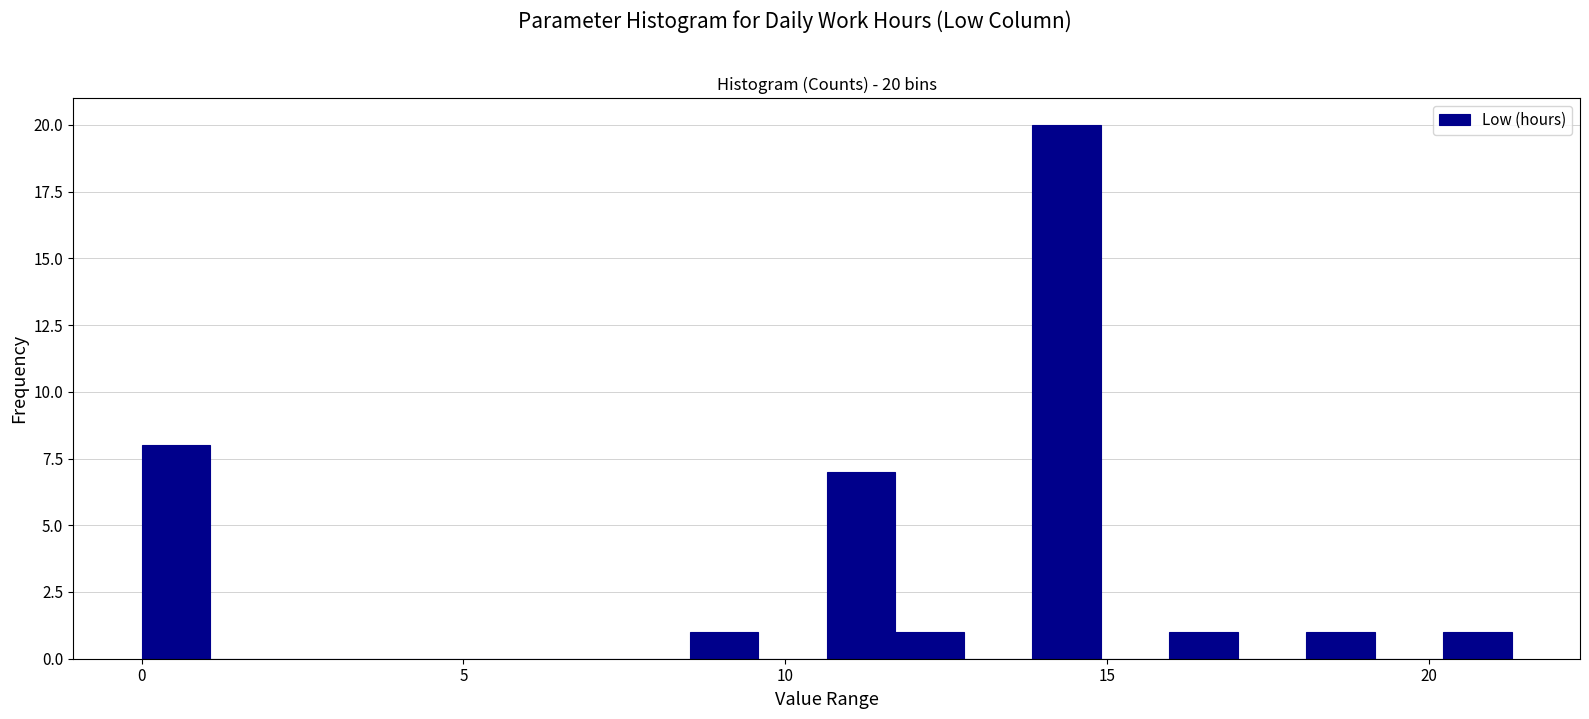

Read against the x-axis, roughly where is the centre of the tallest bar?

14.5